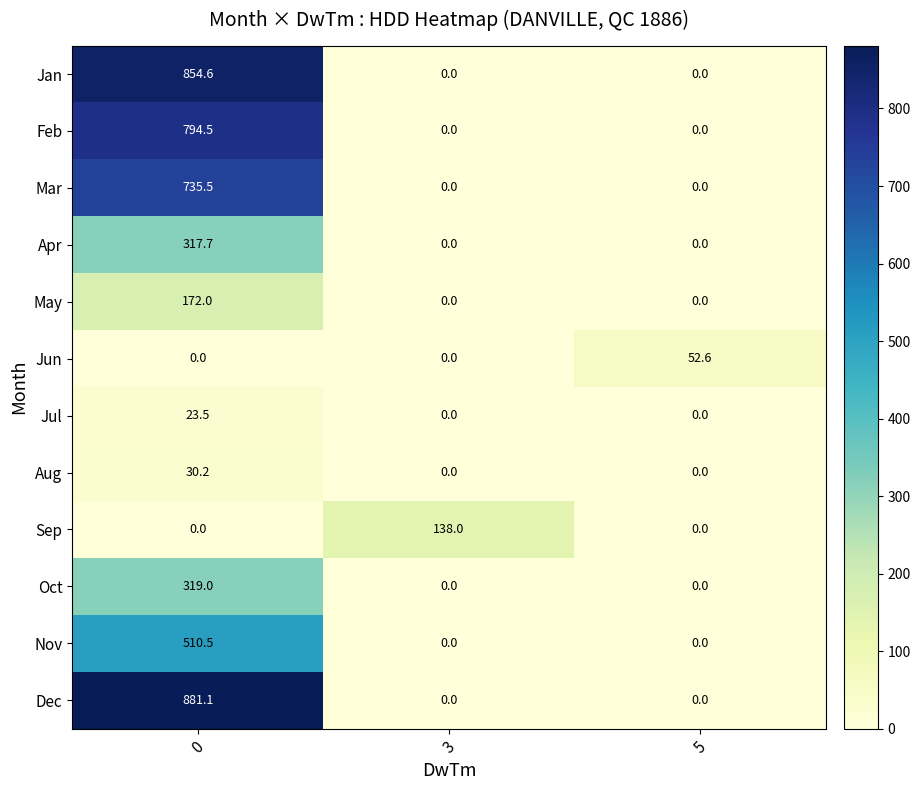

How many May values are between 0 and 172?

3